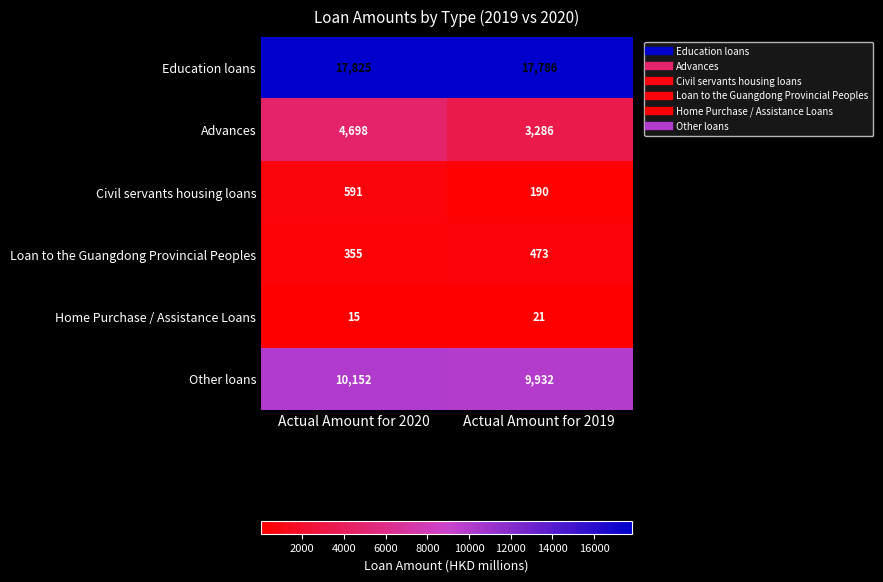

How many series are shown in this chart?

6